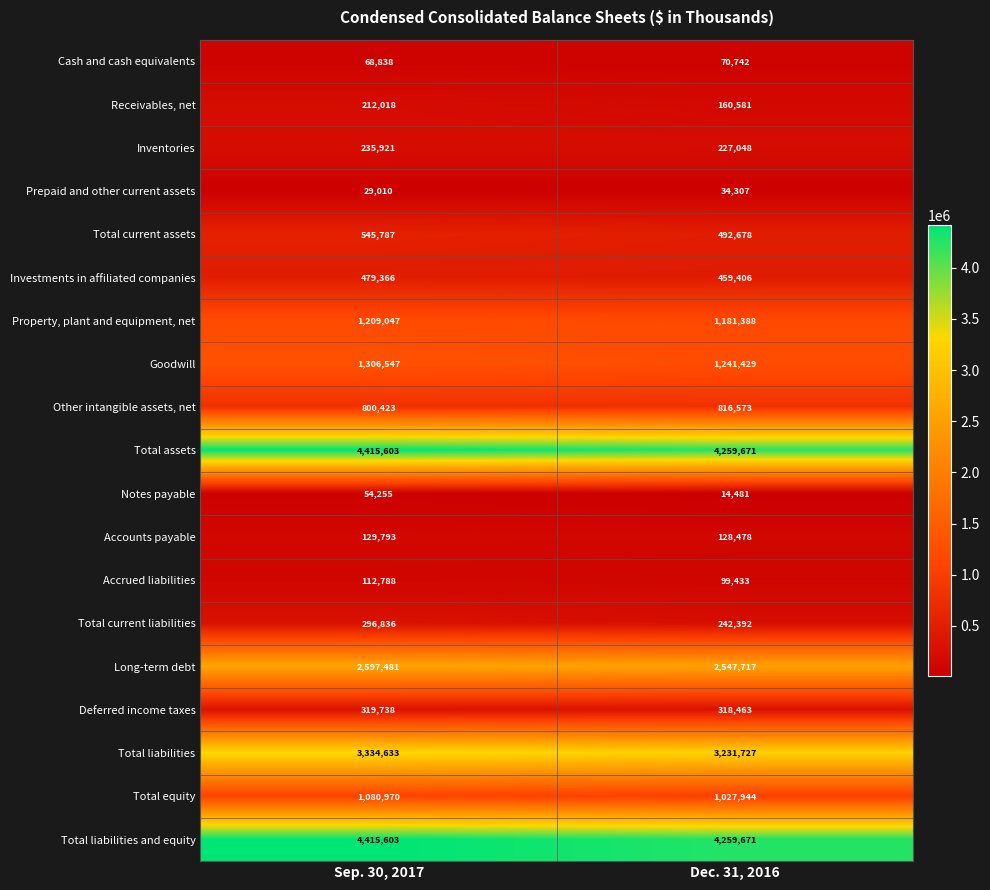

What is the spread (max minus min) of values at Sep. 30, 2017?

4386593